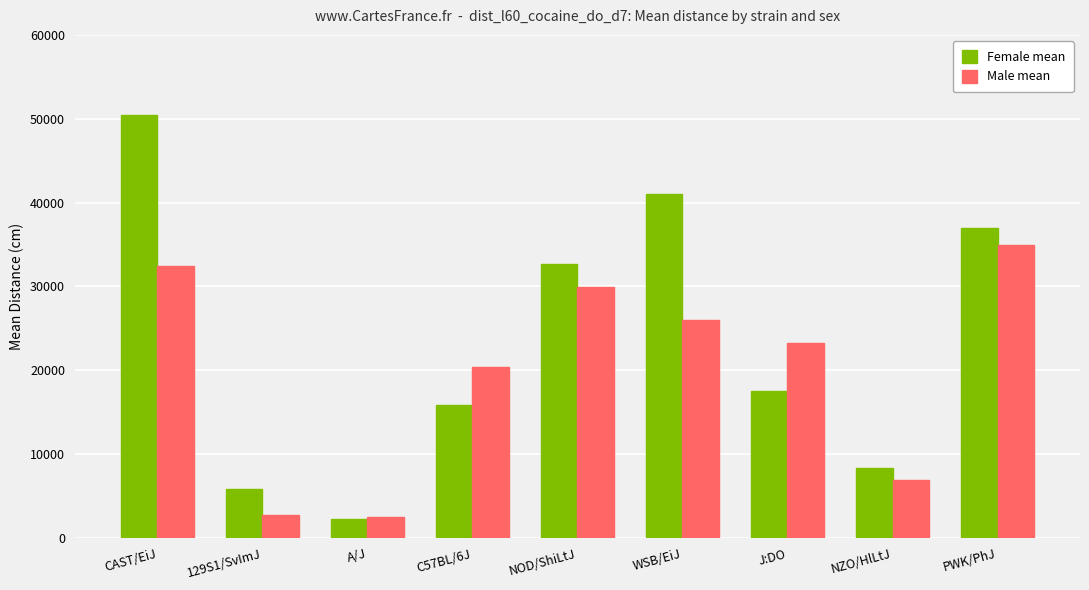

What is the difference between the maximum and minimum values in the Female mean series?

48085